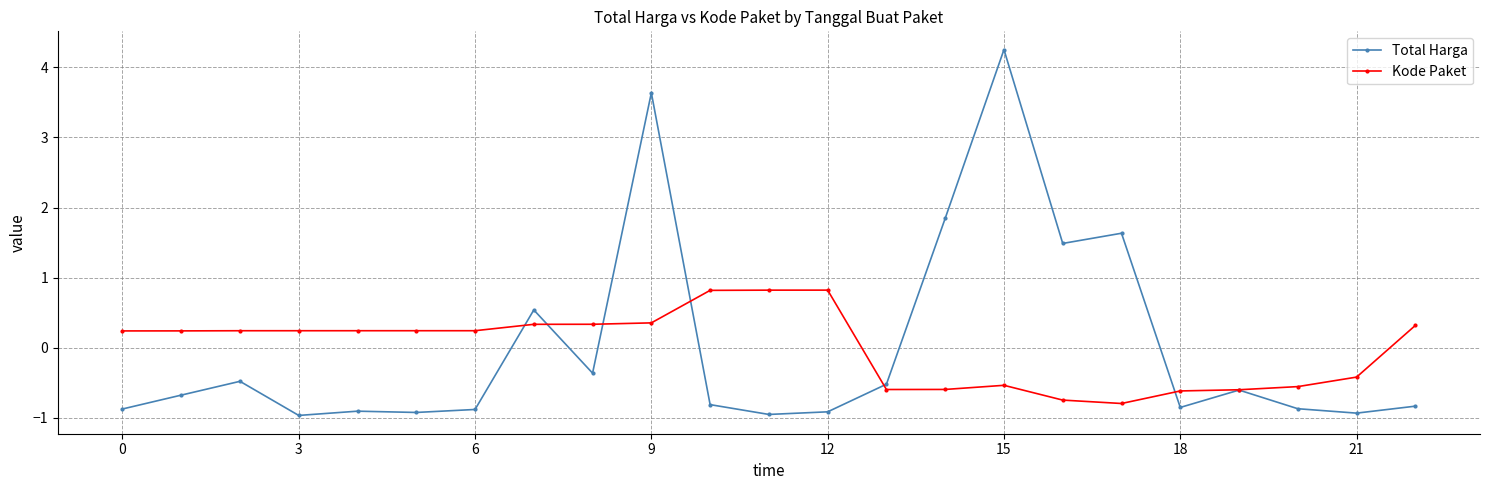

True or false: Kode Paket and Total Harga cross at least once.

True